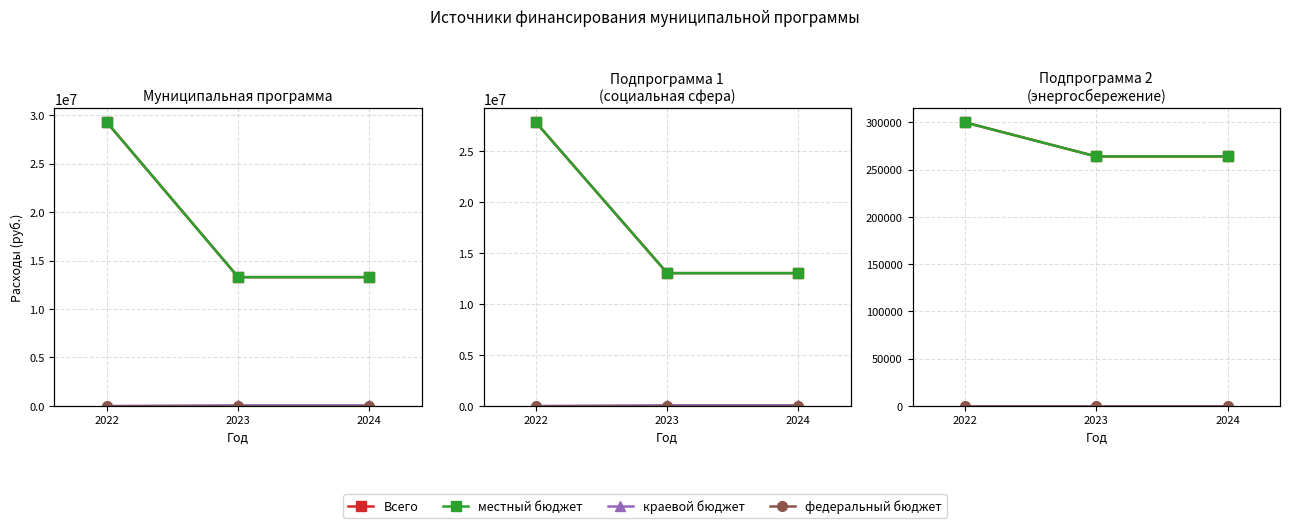

What is the spread (max minus min) of values at 2023?

264000